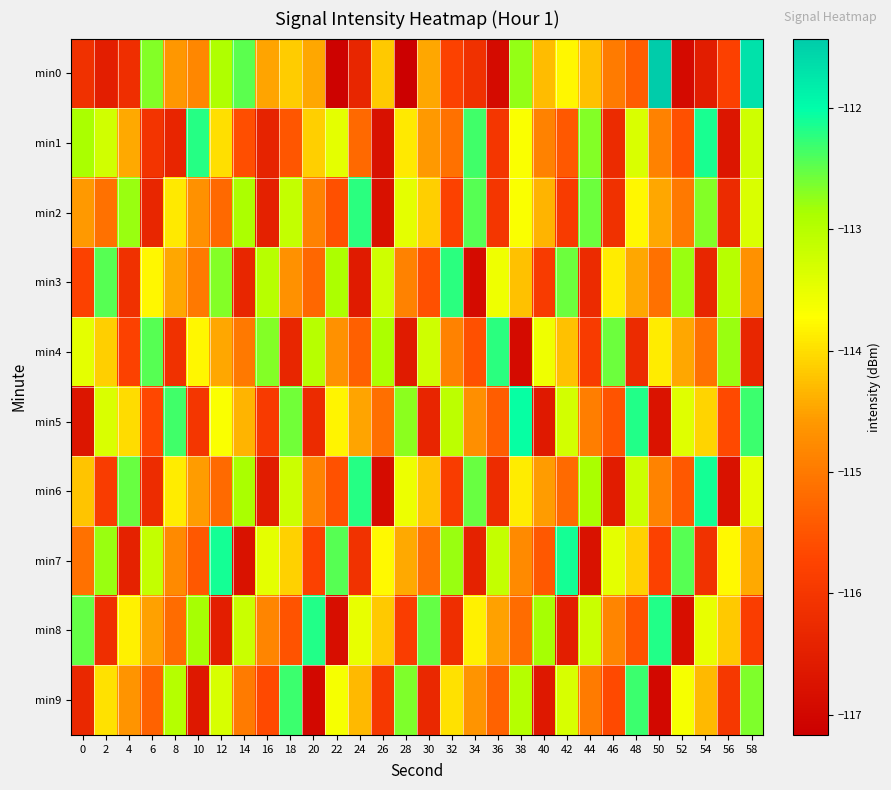

Rank the series at 50 from highest to lowest value.

min0, min8, min4, min2, min6, min1, min3, min7, min5, min9